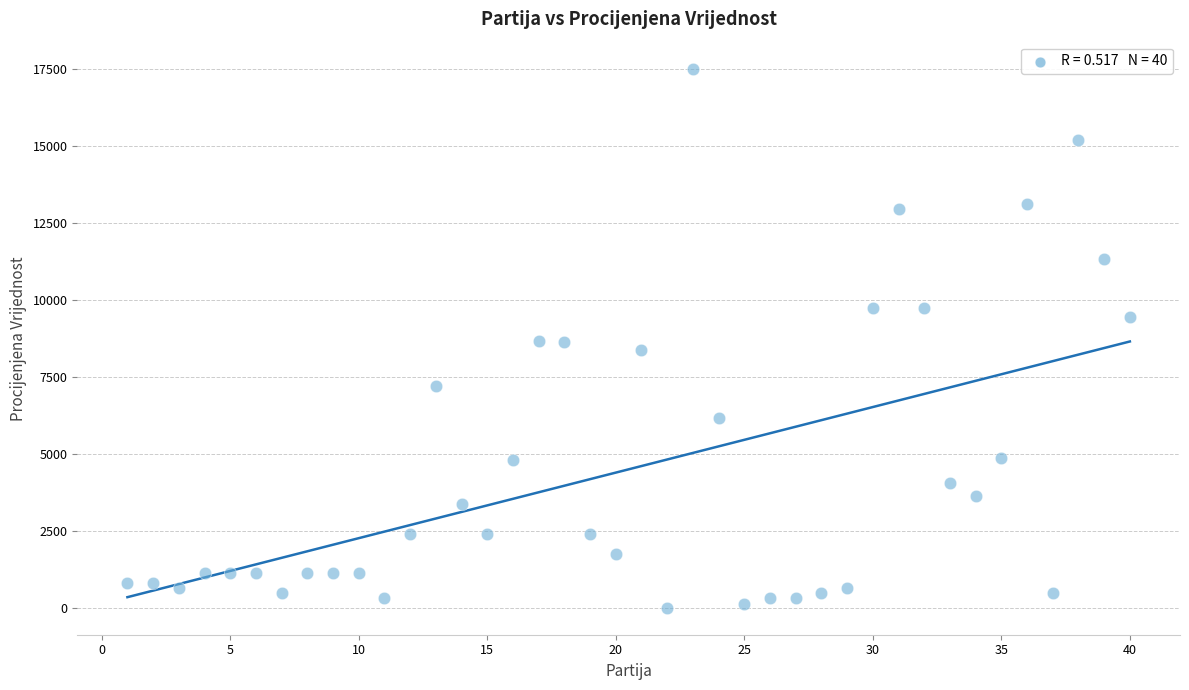

What is the range of Y values (max minus min)?

17498.5